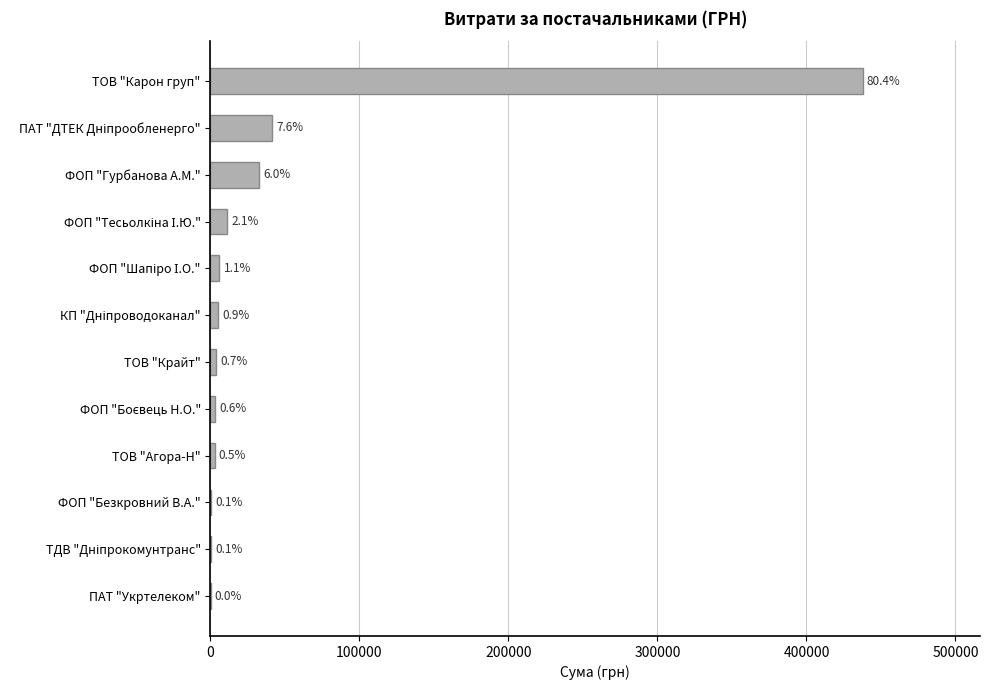

Are the bars horizontal?

Yes